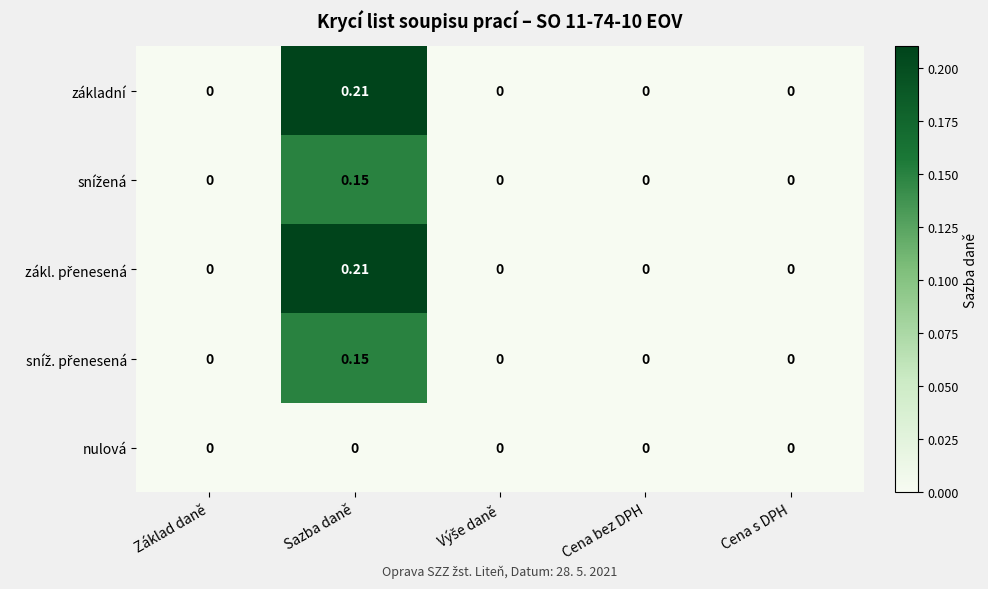

Which label corresponds to the largest value in the chart?

Sazba daně